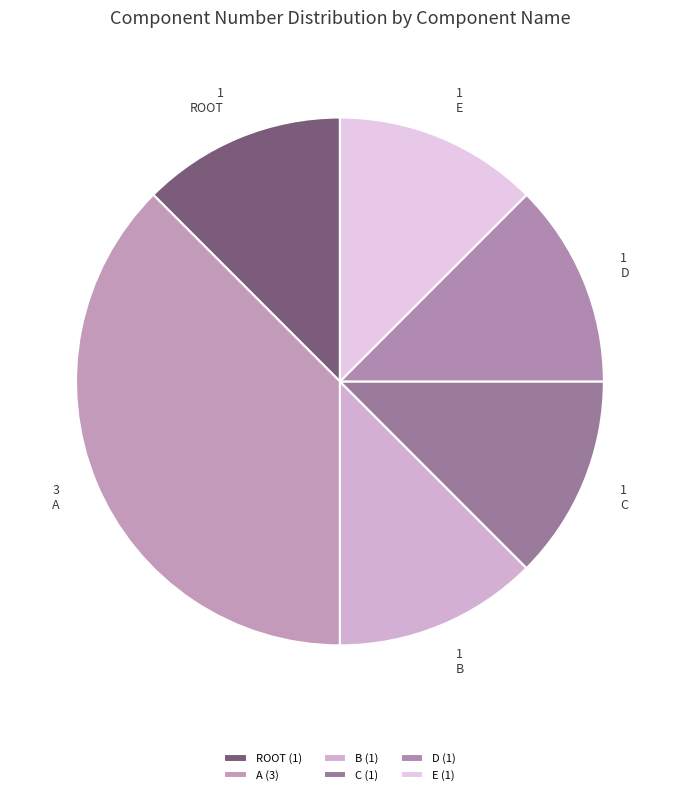

How many slices are in this pie chart?

6